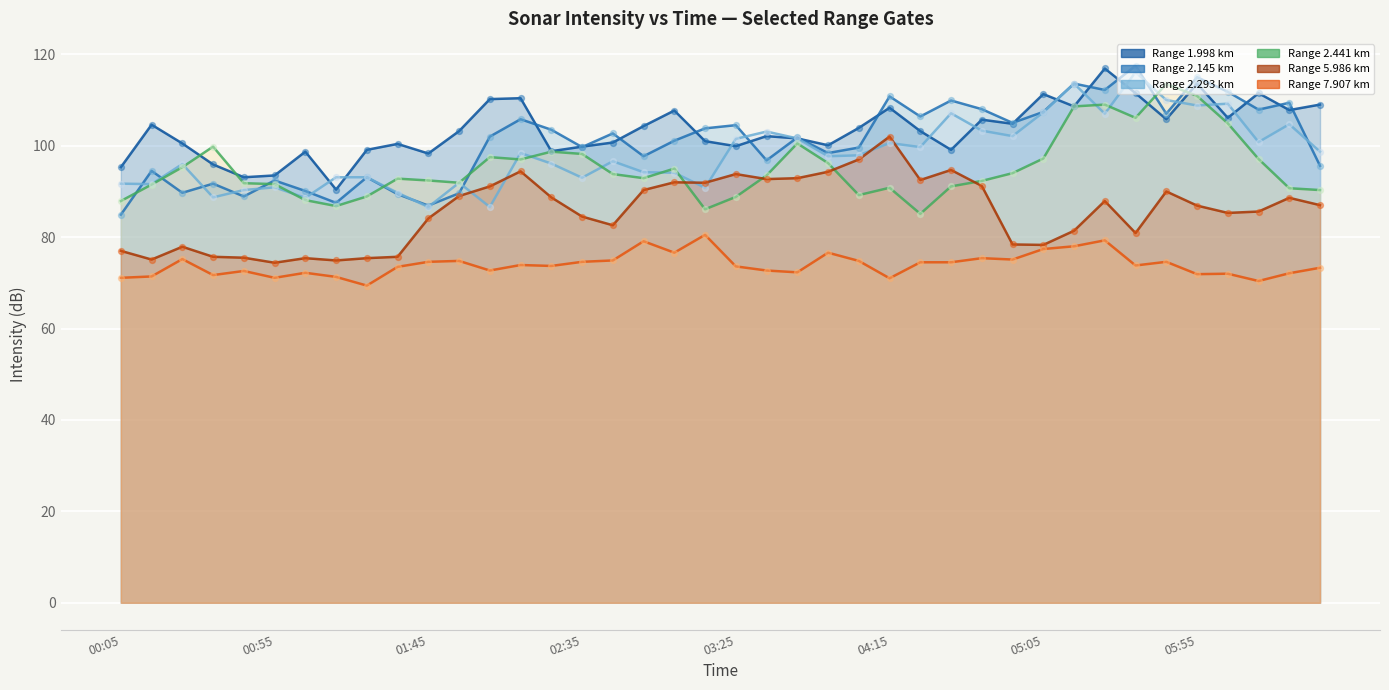

At how many categories does at least one series exceed 101?

28